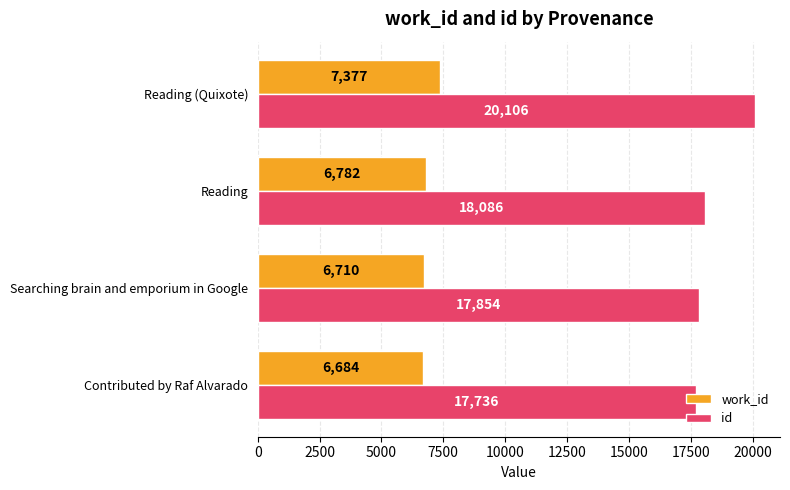

At which label is work_id closest to 7030?

Reading